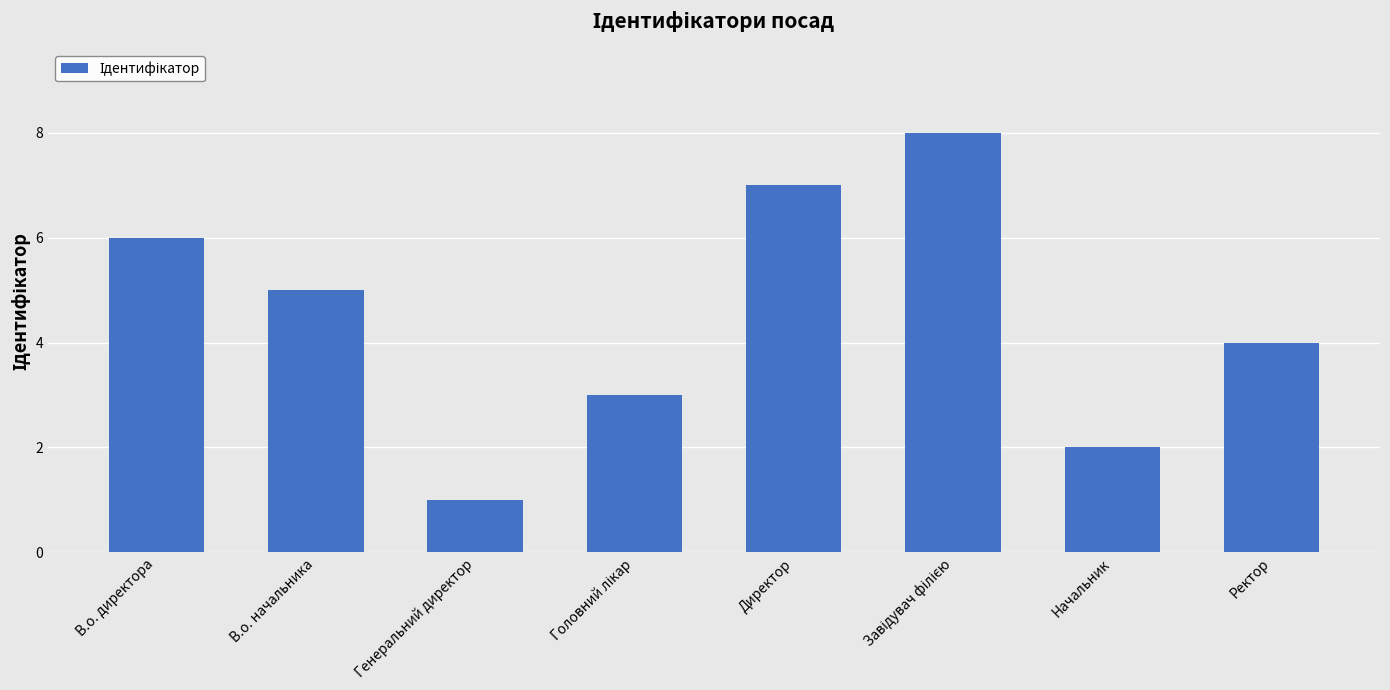

Read the value at Директор.

7